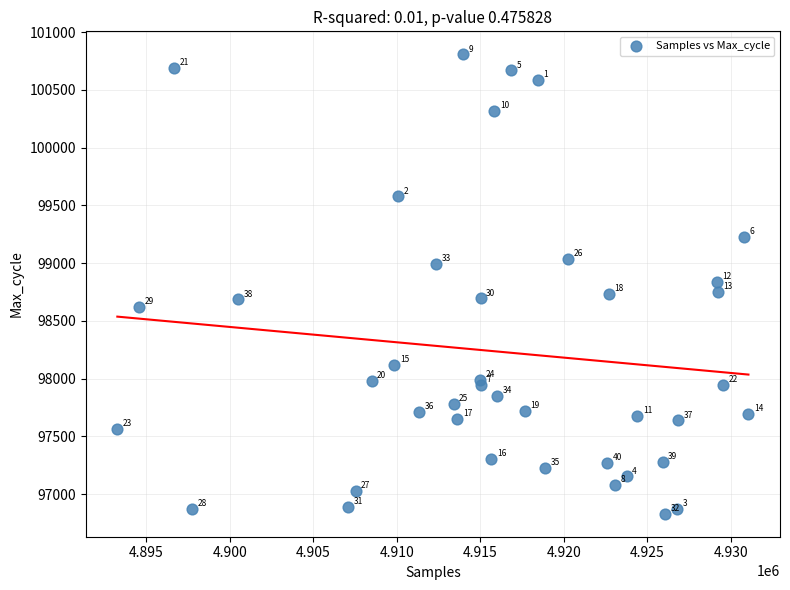

What Y value in the scatter plot is closest to 98819?

98836